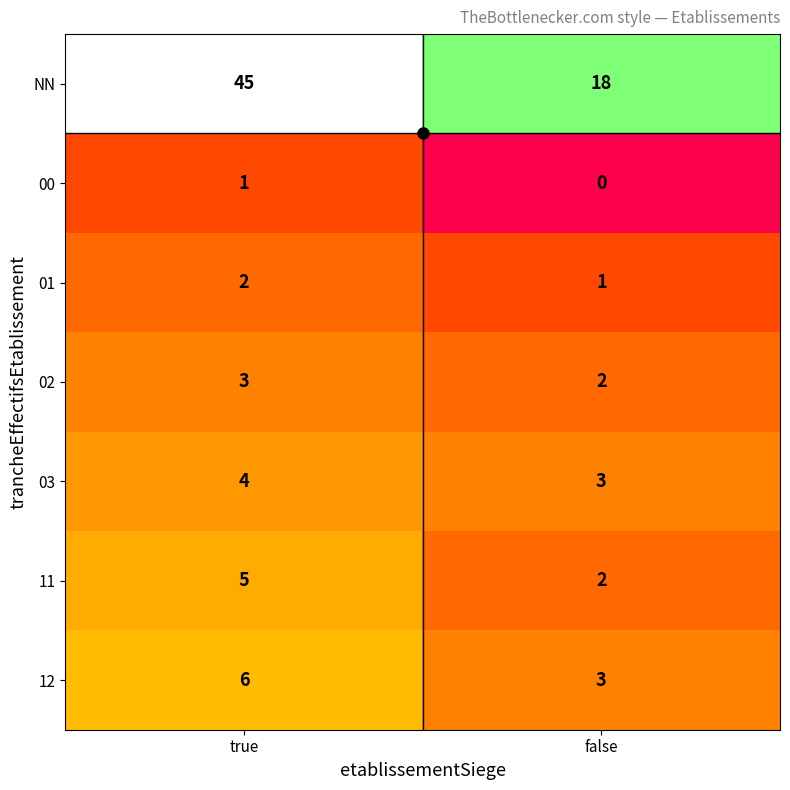

What is the sum of the 03 values at false and true?

7